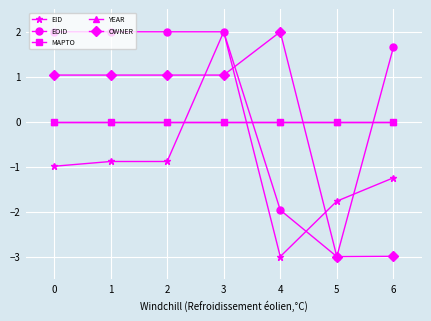

Does the chart have visible grid lines?

Yes